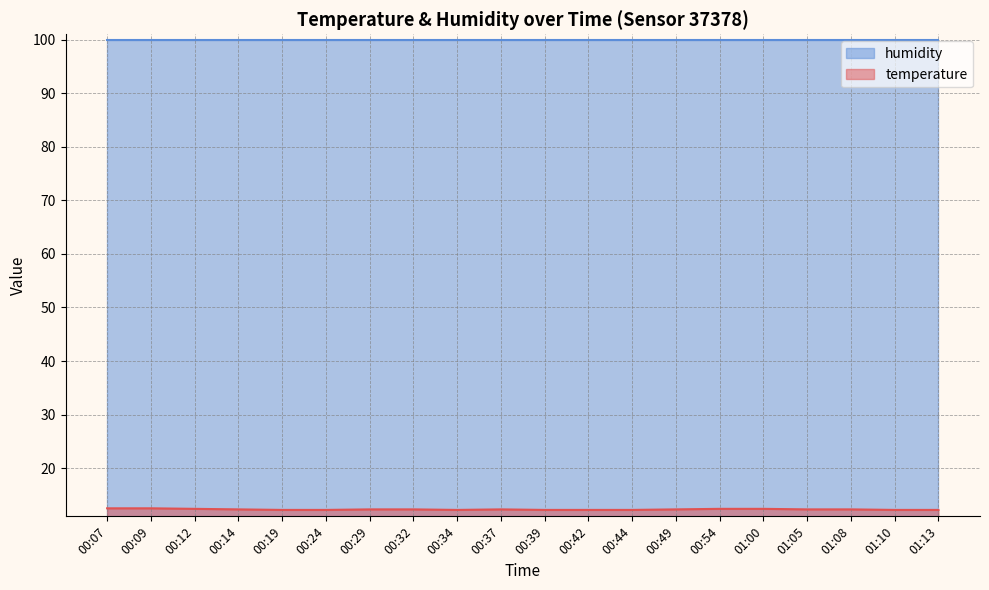

At which label is the value closest to 12?

00:19